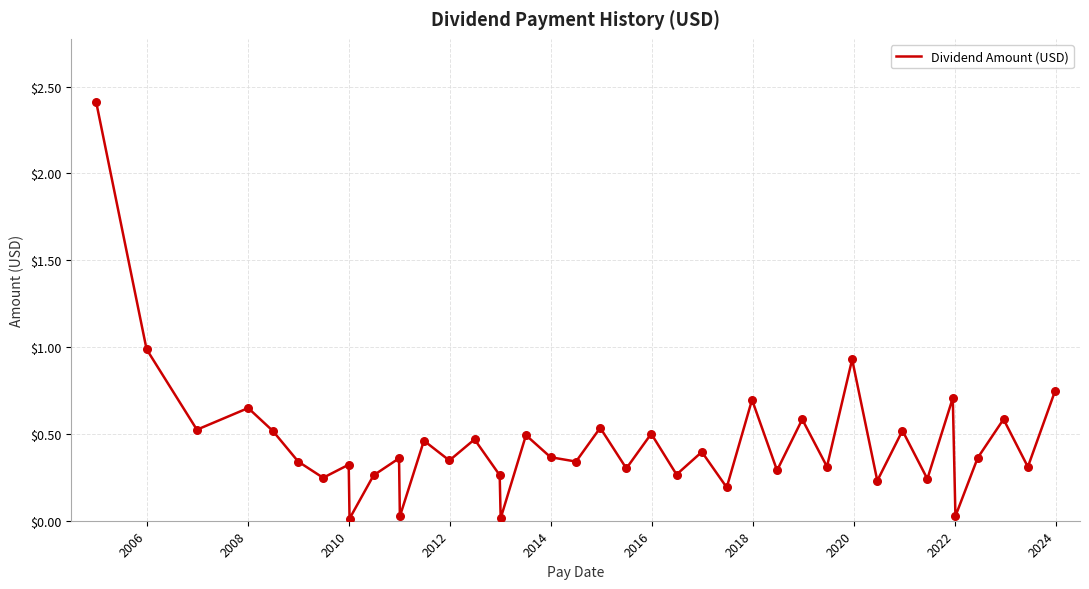

What is the maximum value shown in the chart?

2.4